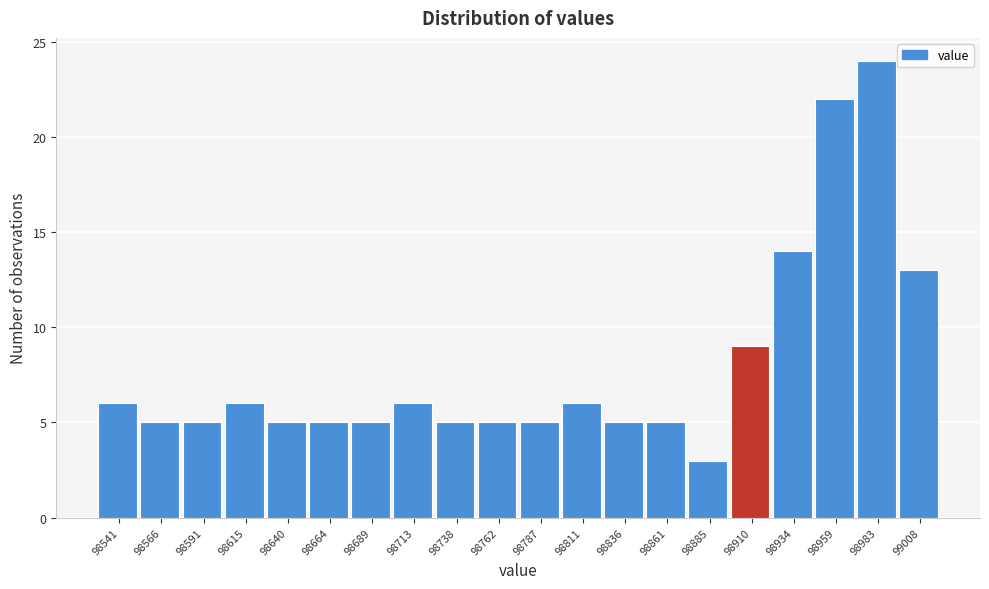

What is the height of the bar covering 98775 to 98800 on the x-axis? Neither the bar edges nor the heights are printed on the chart, so give them approximately, as read against the axes.

5